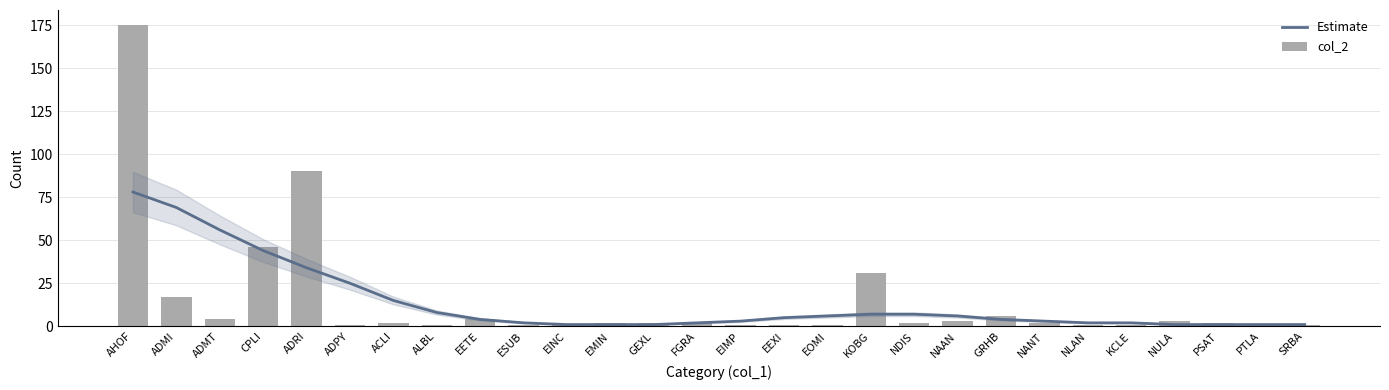

At how many categories does at least one series exceed 30?

6